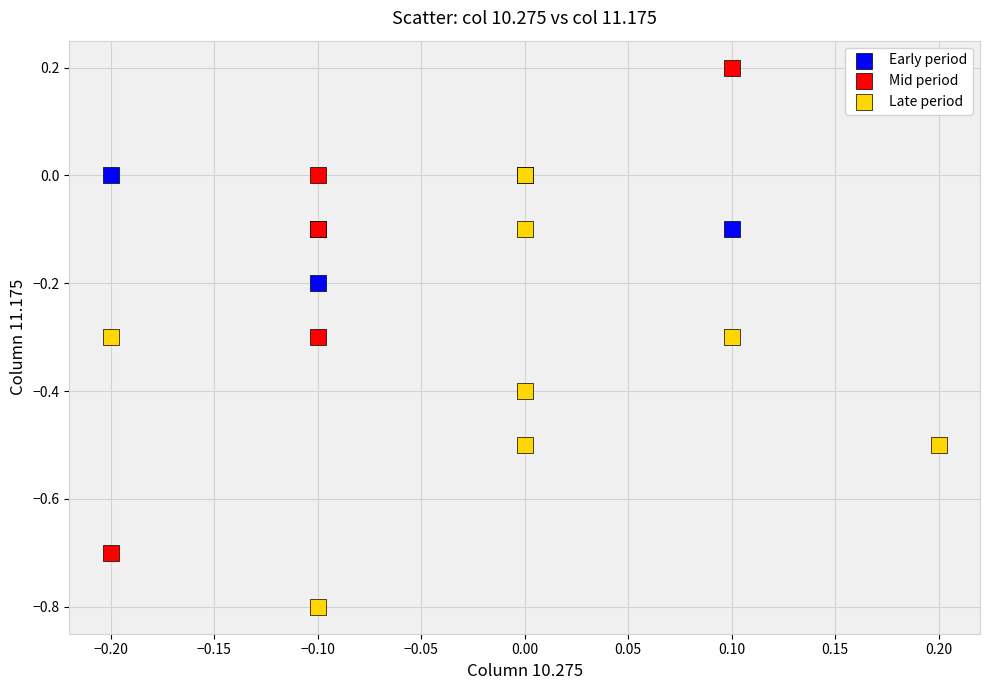

Which series has the largest Y range (max minus min)?

Mid period